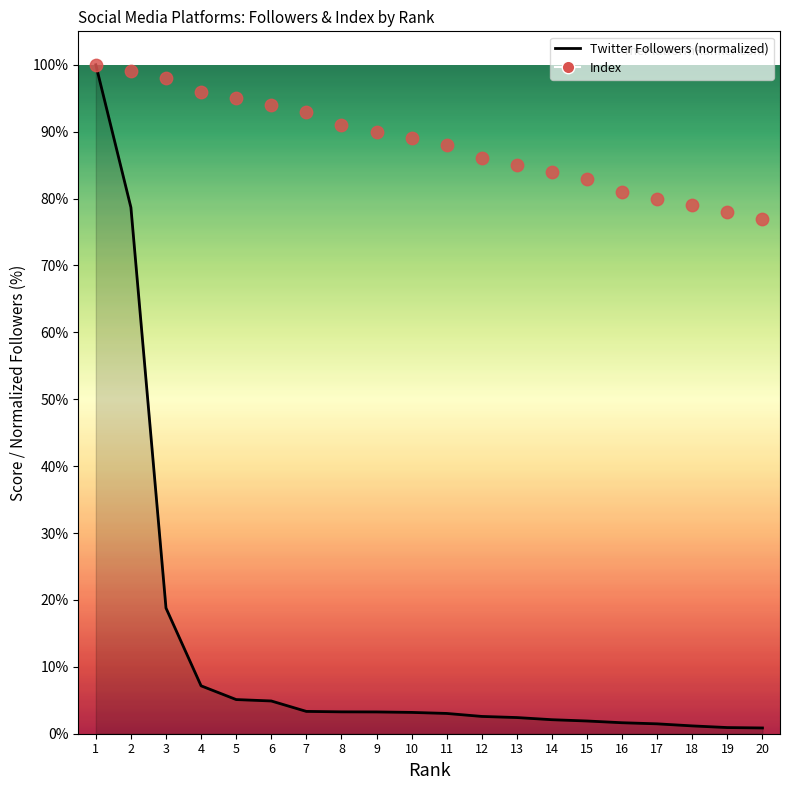

Which series has the largest Y range (max minus min)?

Twitter Followers